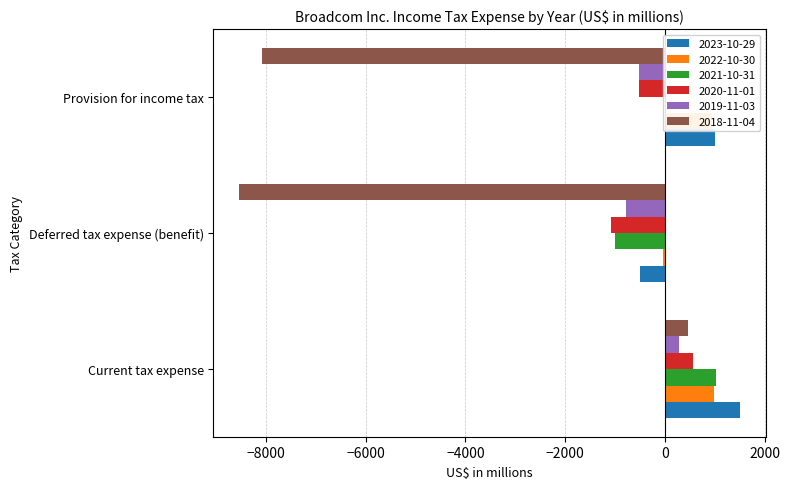

At which category is the sum across all series the highest?

Current tax expense